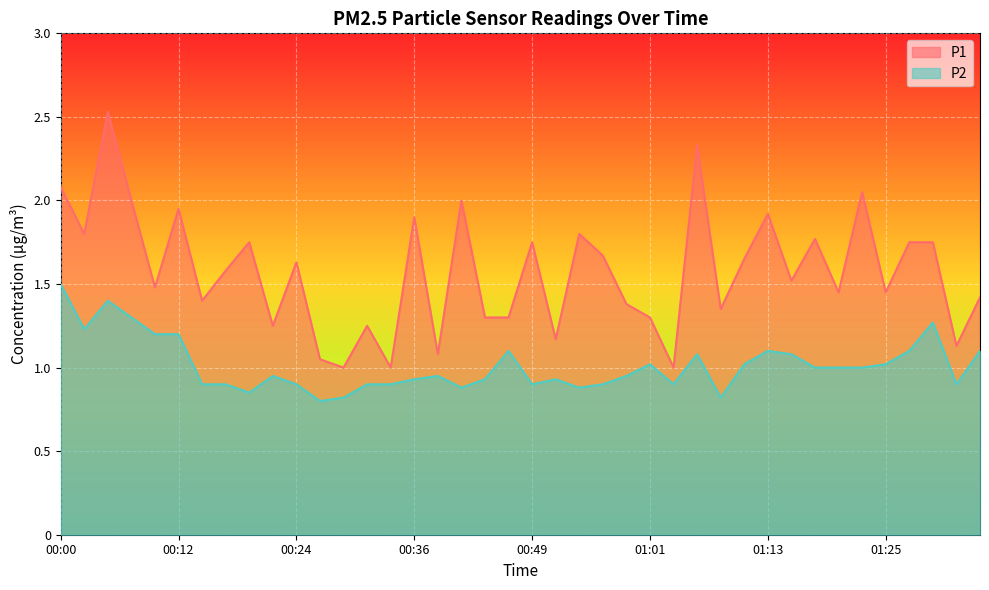

What is the sum of all P2 values?

40.5